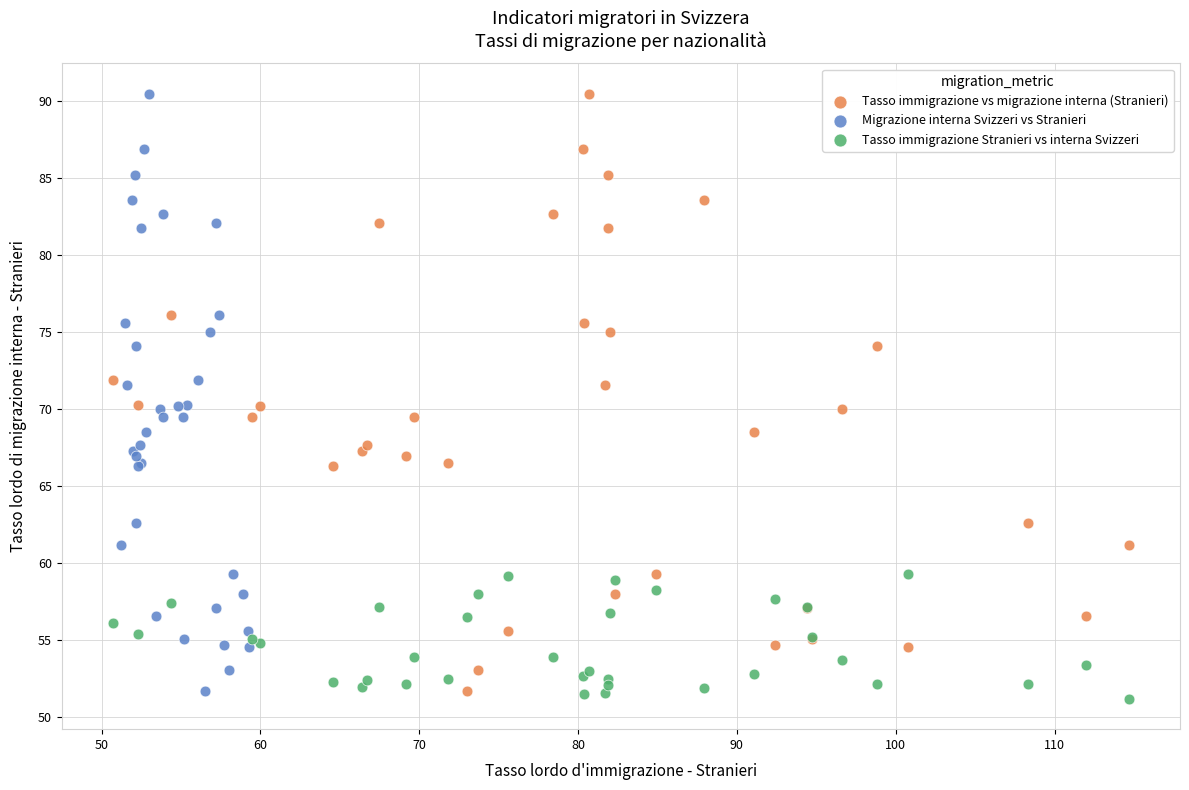

Which series contains the lowest Y value?

Tasso immigrazione Stranieri vs interna Svizzeri